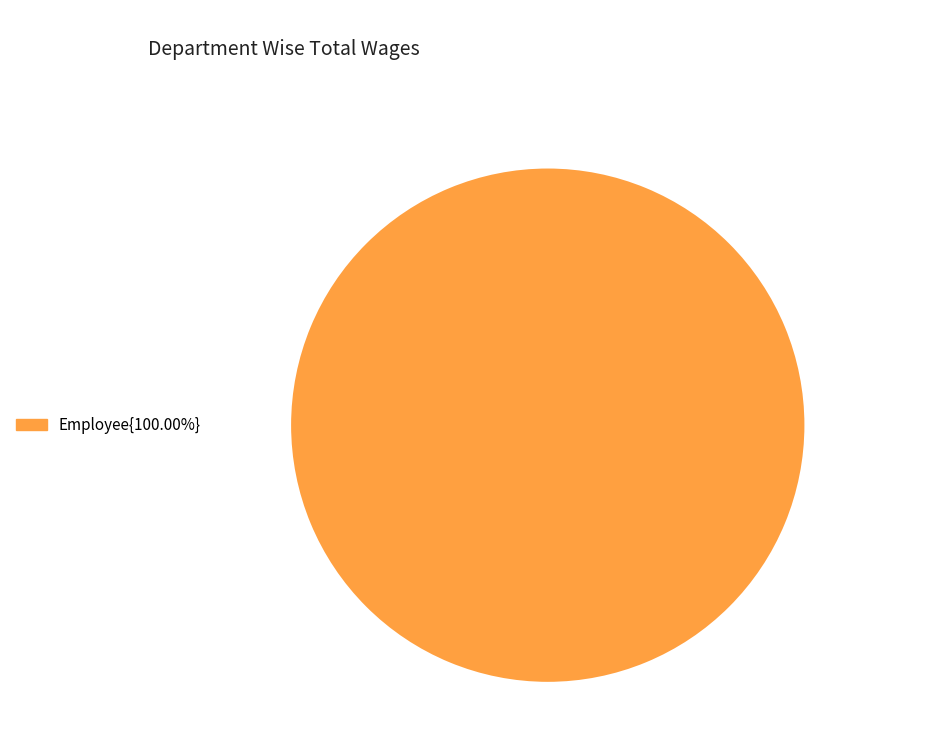

Is there a majority slice in this chart?

Yes